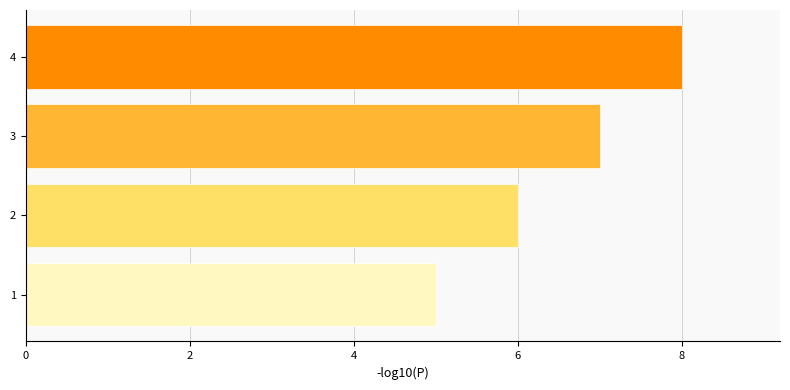

What is the sum of all values?

26